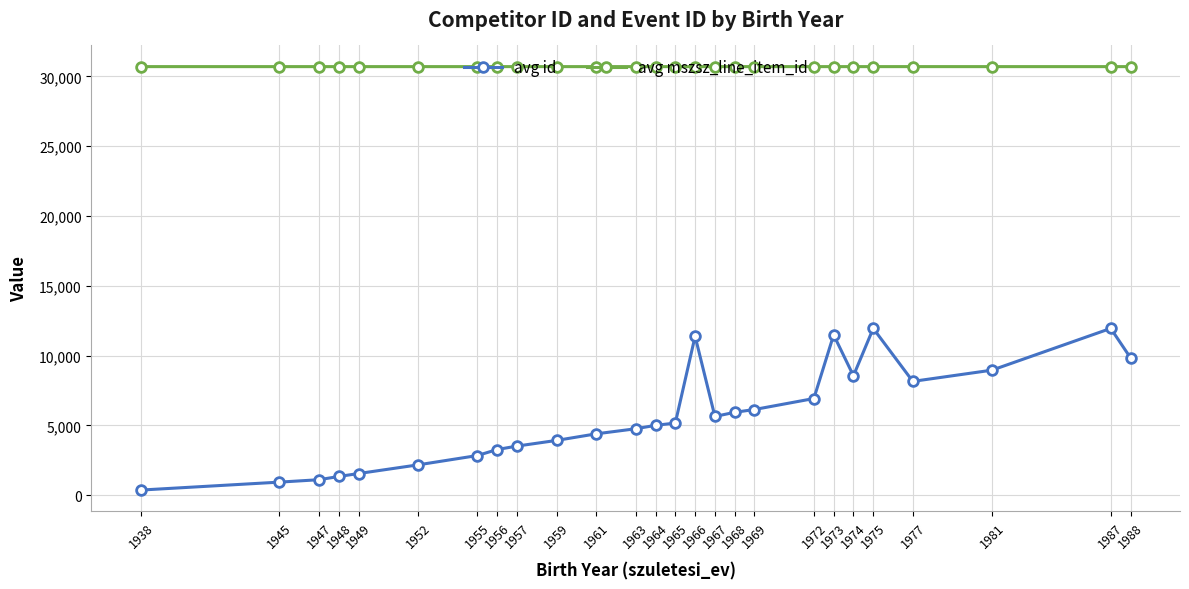

Rank the series by their average value, from highest to lowest.

avg mszsz_line_item_id, avg id